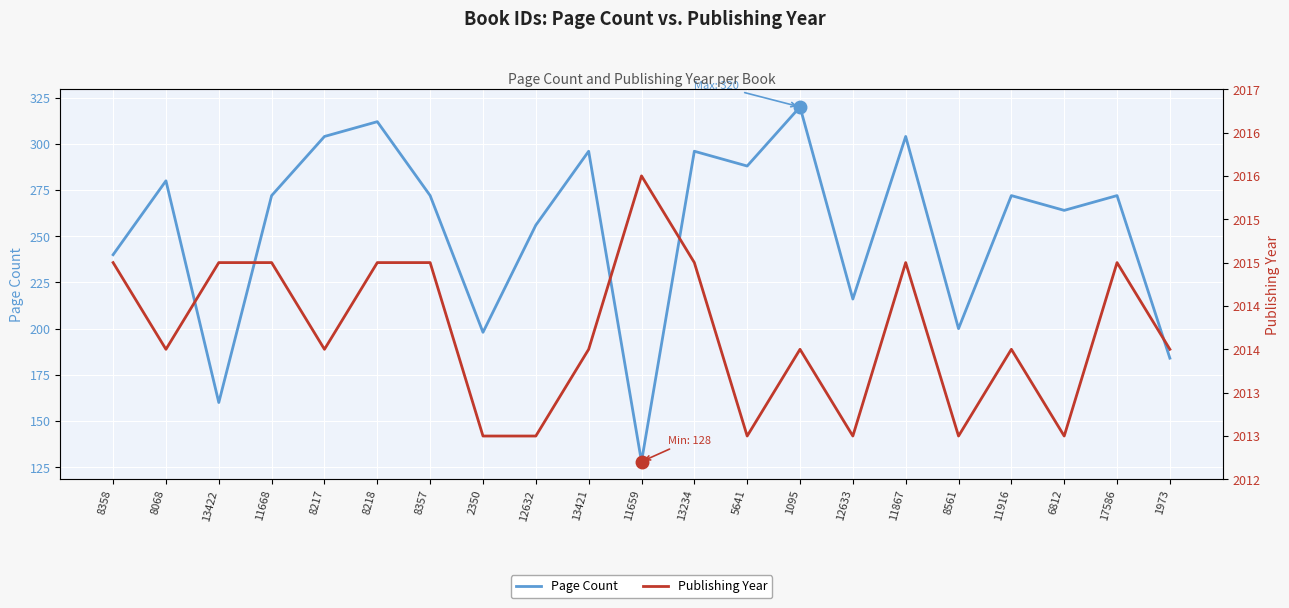

True or false: Publishing Year and Page Count intersect in this chart.

False